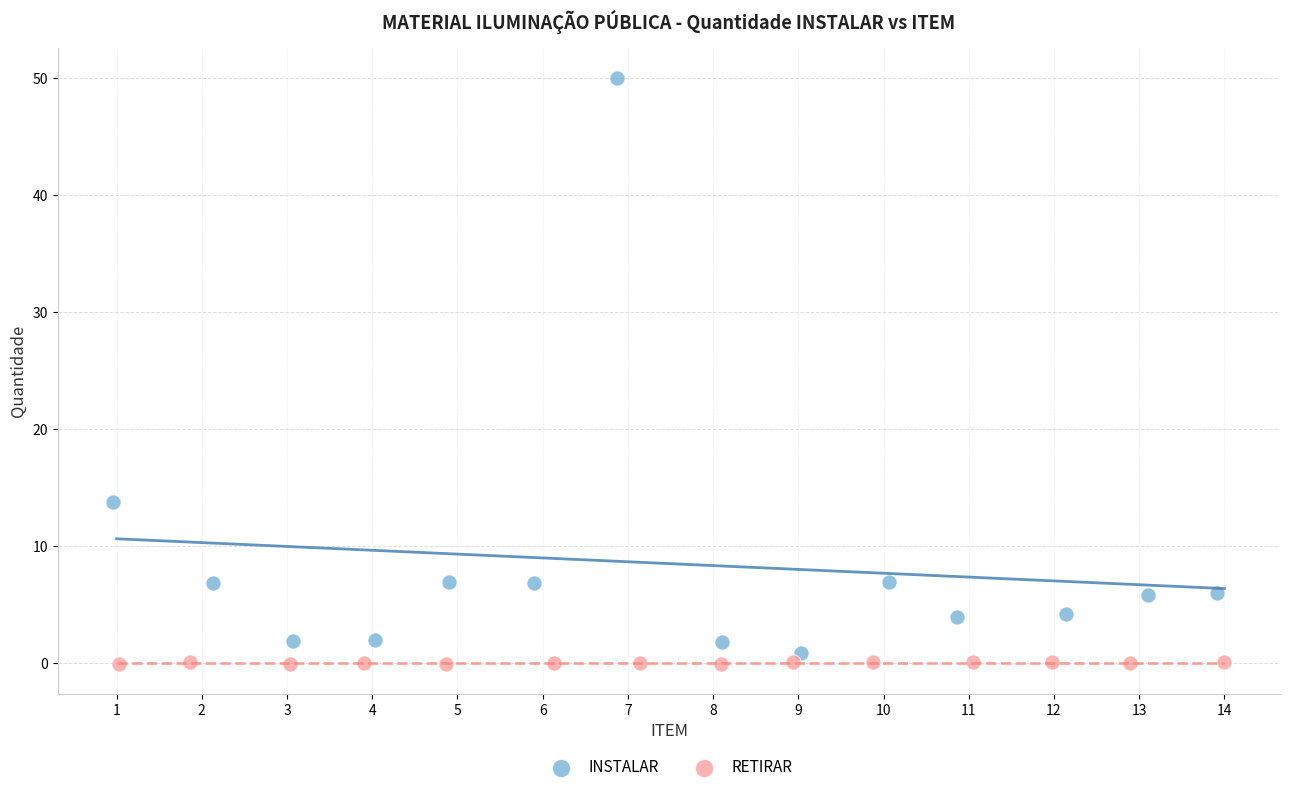

Which series contains the highest Y value?

INSTALAR